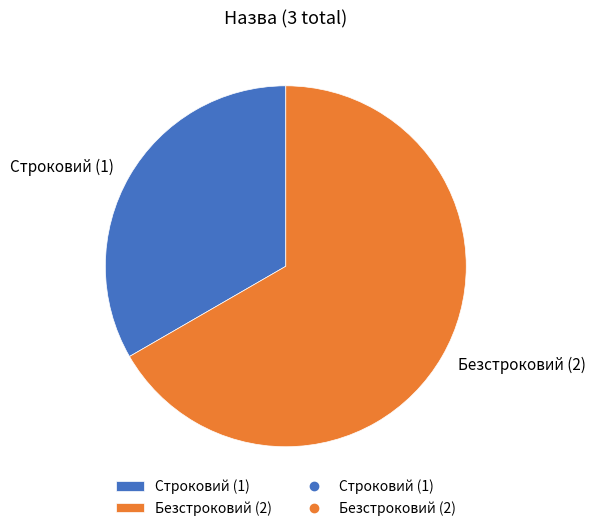

How many segments does this pie chart have?

2